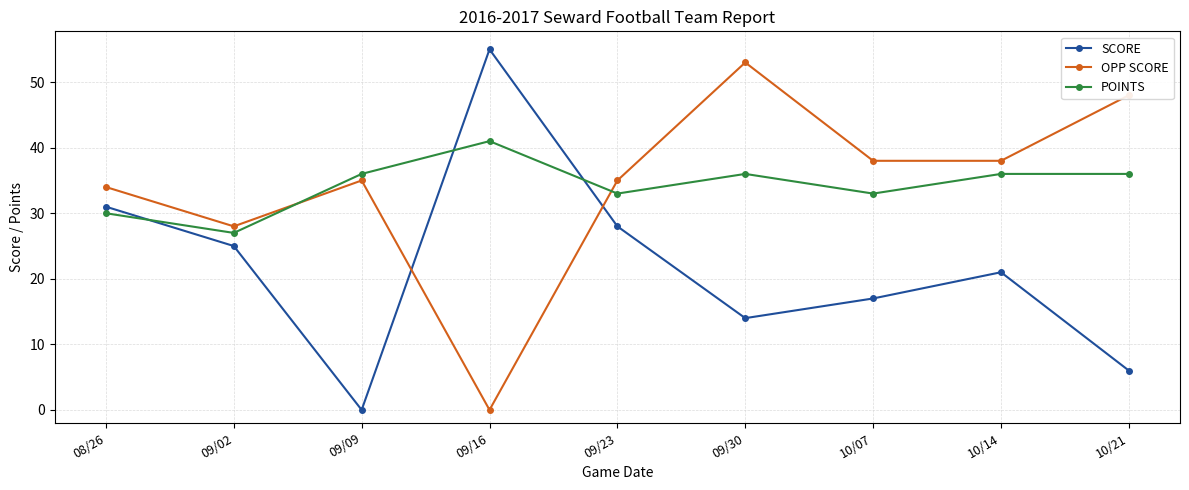

The SCORE series shows 25 at 09/02. True or false?

True